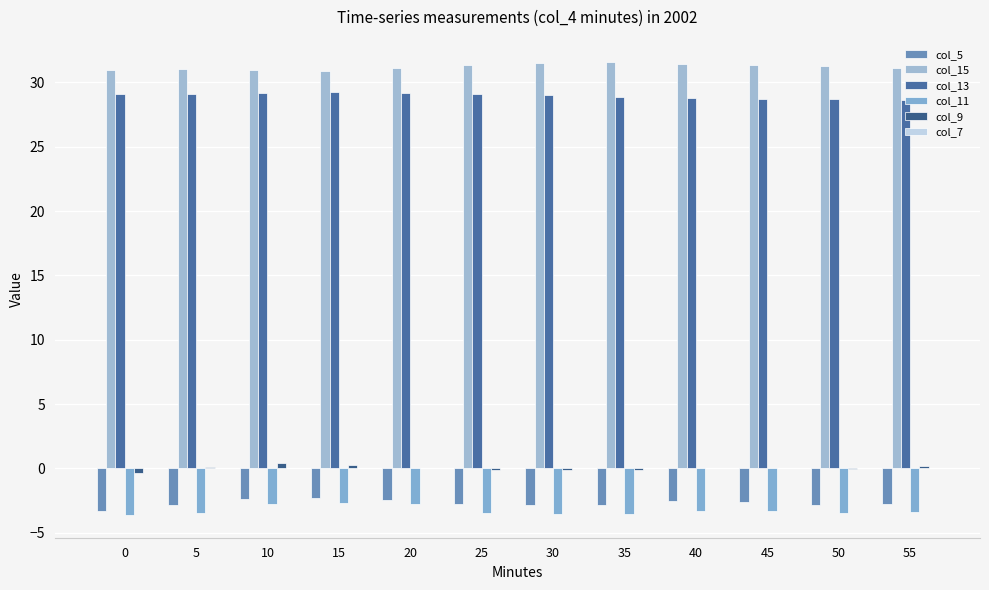

Count the number of categories in the chart.

12